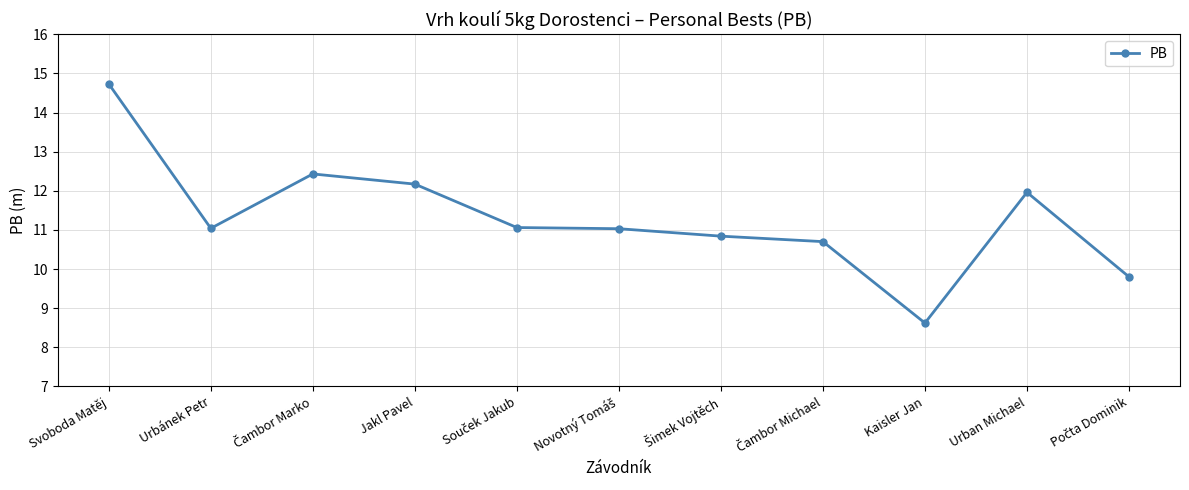

How many lines are shown in the chart?

1